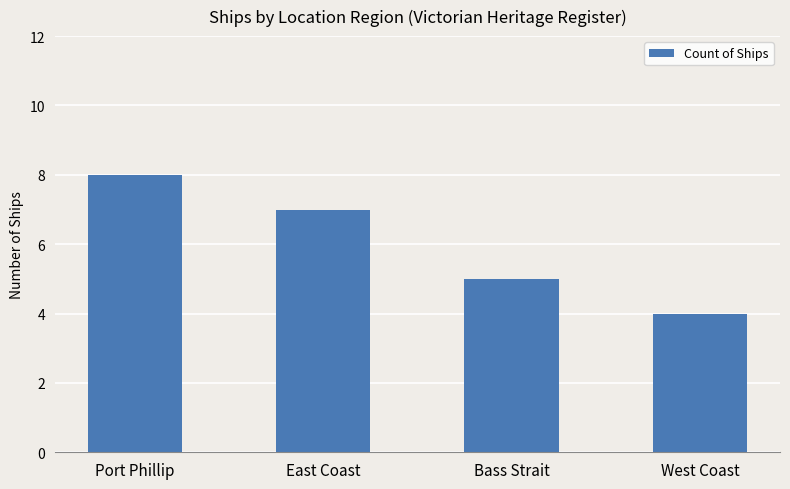

What is the difference between the values at Port Phillip and East Coast?

1